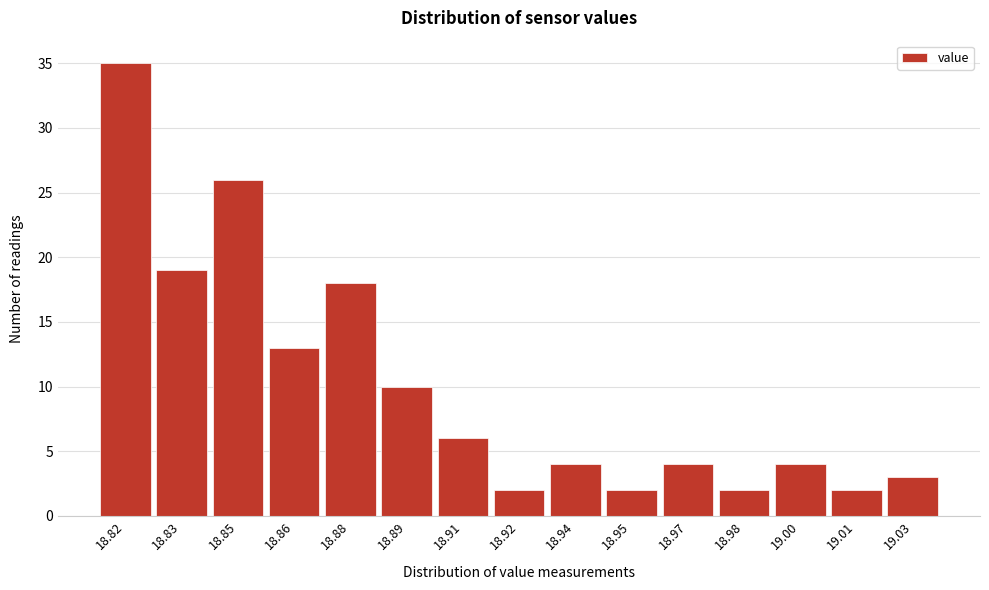

Reading right to left, extract all data points from this chart.

3	2	4	2	4	2	4	2	6	10	18	13	26	19	35